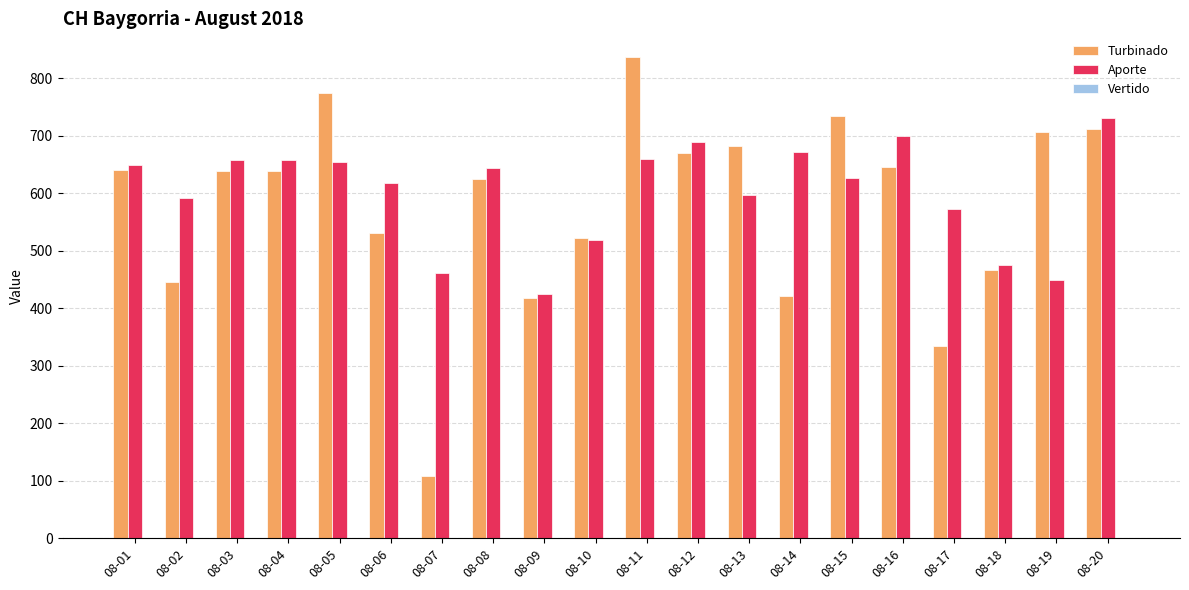

The Turbinado series shows 1050.0 at 08-08. True or false?

False